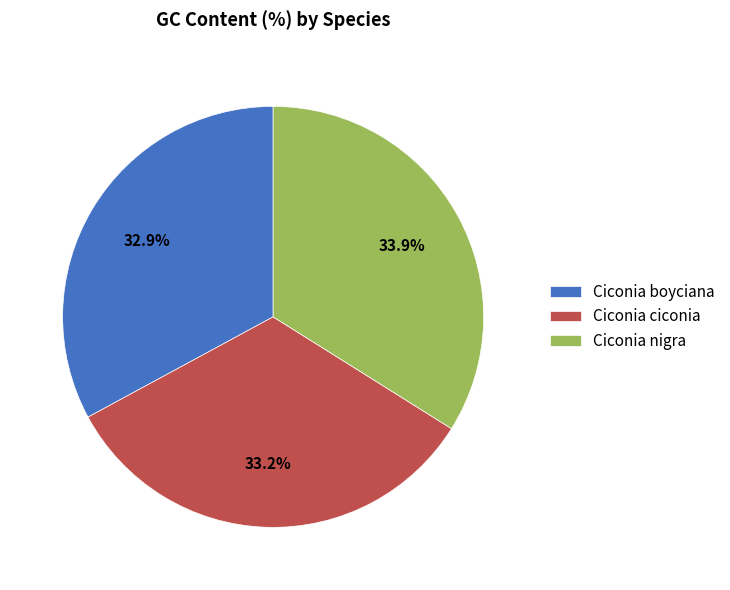

What percentage is the Ciconia ciconia slice, to the nearest percent?

33%